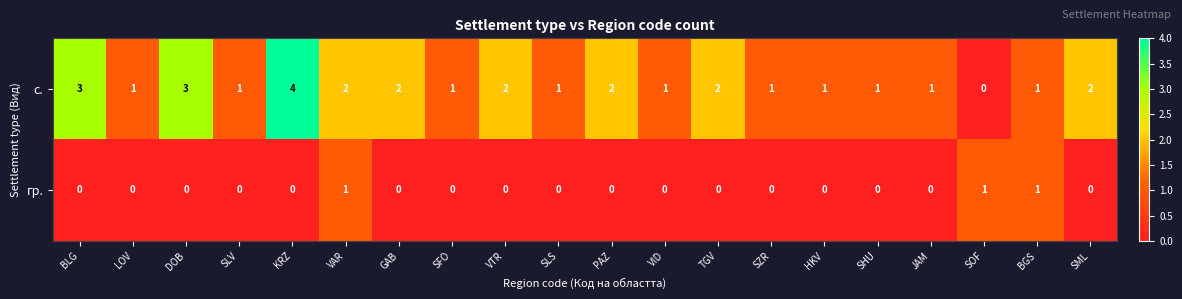

Rank the series by their maximum value, from lowest to highest.

гр., с.